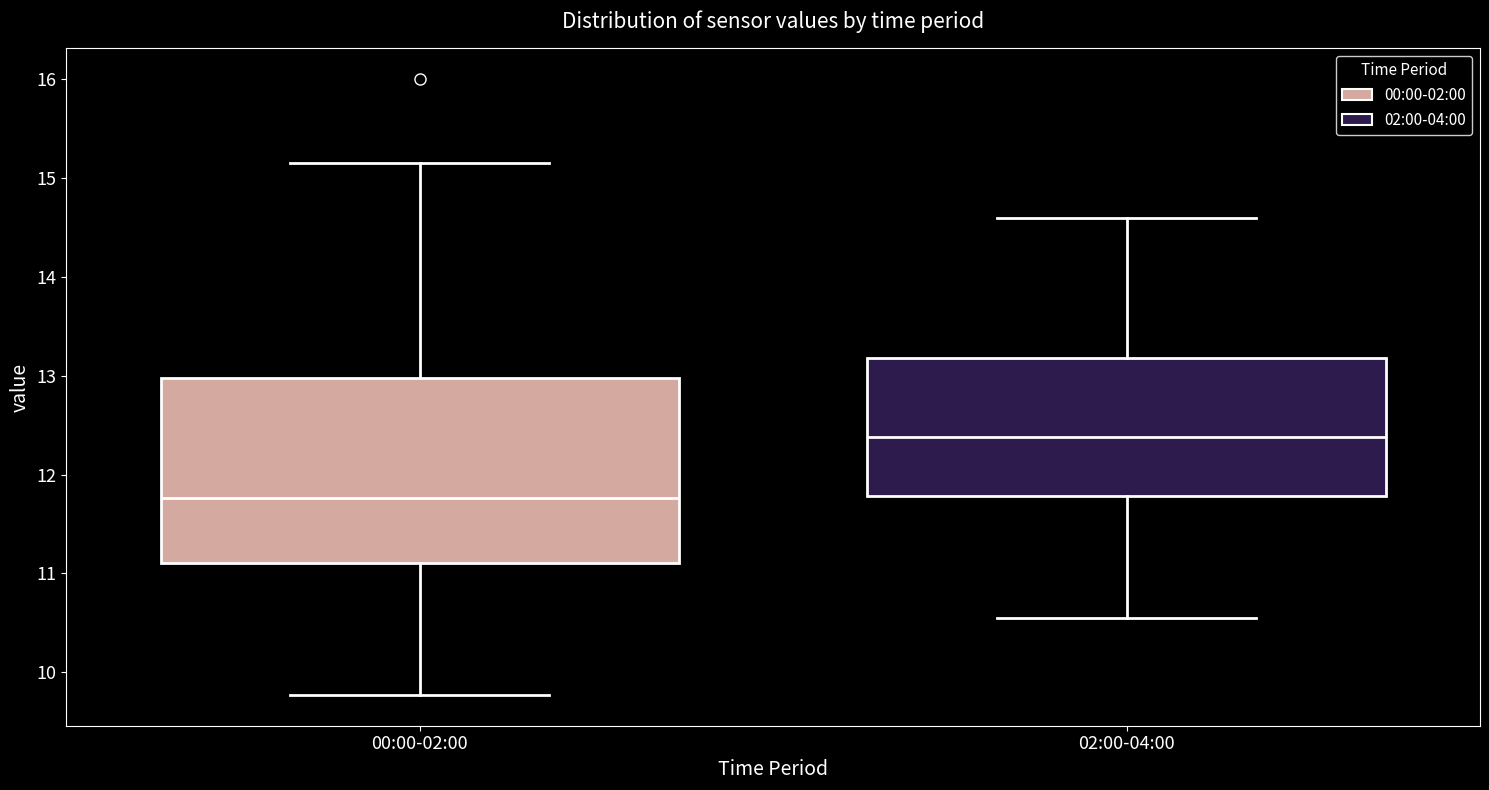

Which box is the tallest, from its lower edge to its upper edge?

00:00-02:00